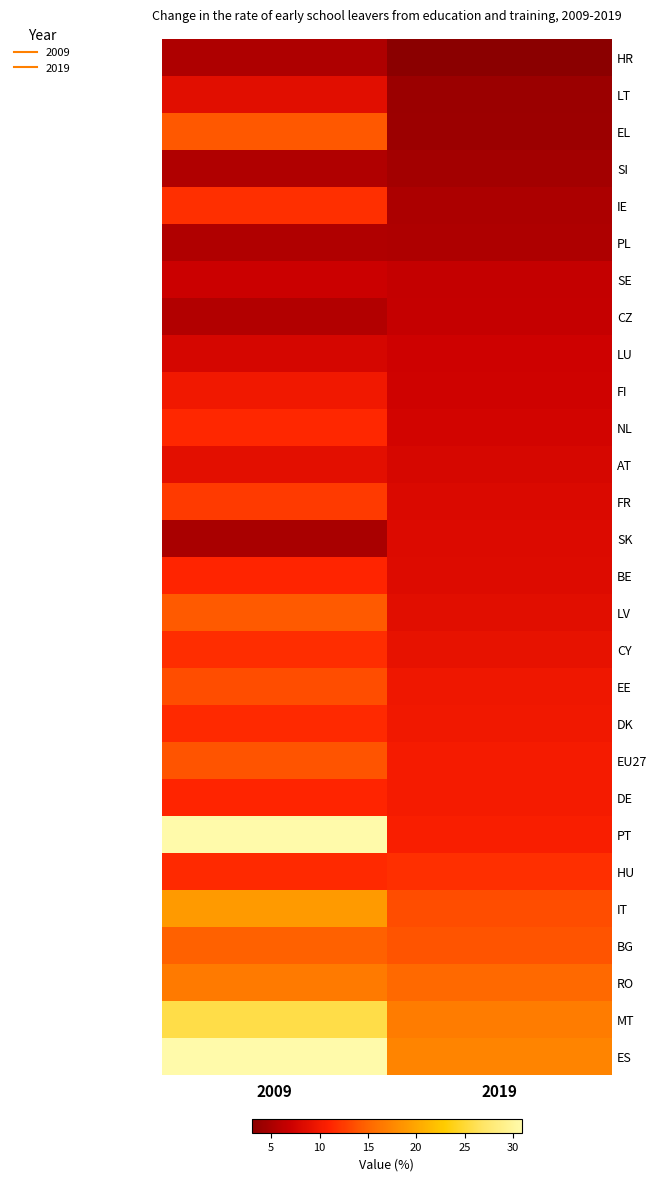

List the series in order of their peak value, highest first.

PT, ES, MT, IT, RO, BG, LV, EL, EU27, EE, FR, IE, HU, CY, DK, NL, BE, DE, FI, AT, LT, SK, LU, SE, CZ, SI, PL, HR